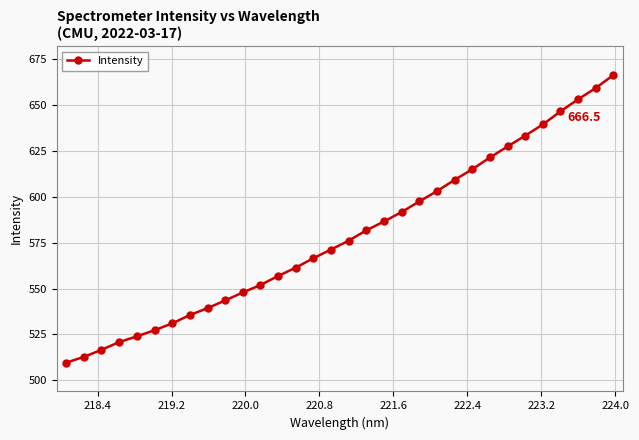

Count the number of values greater than 576.

16